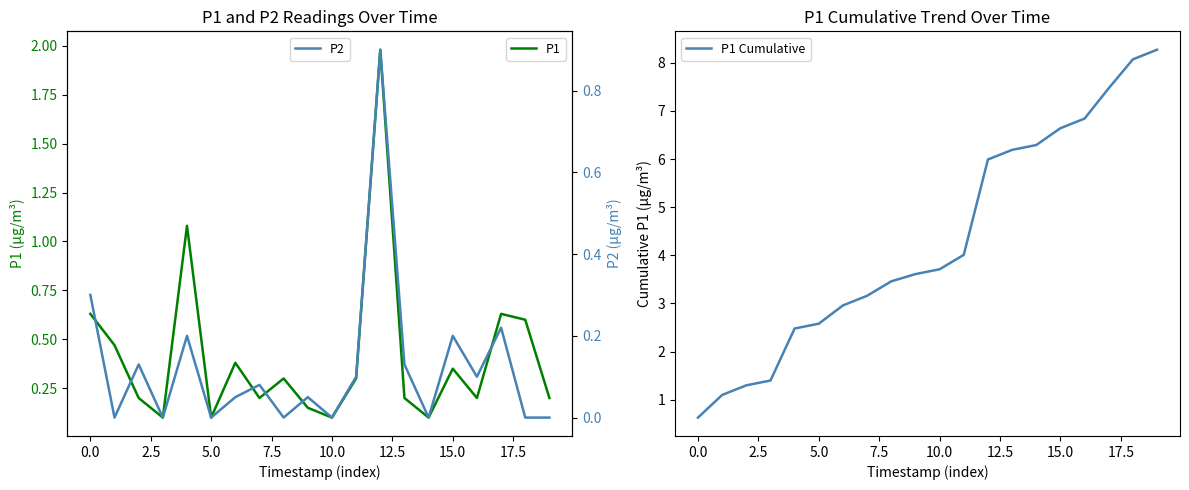

What is the label of the 11th point from the left?

10